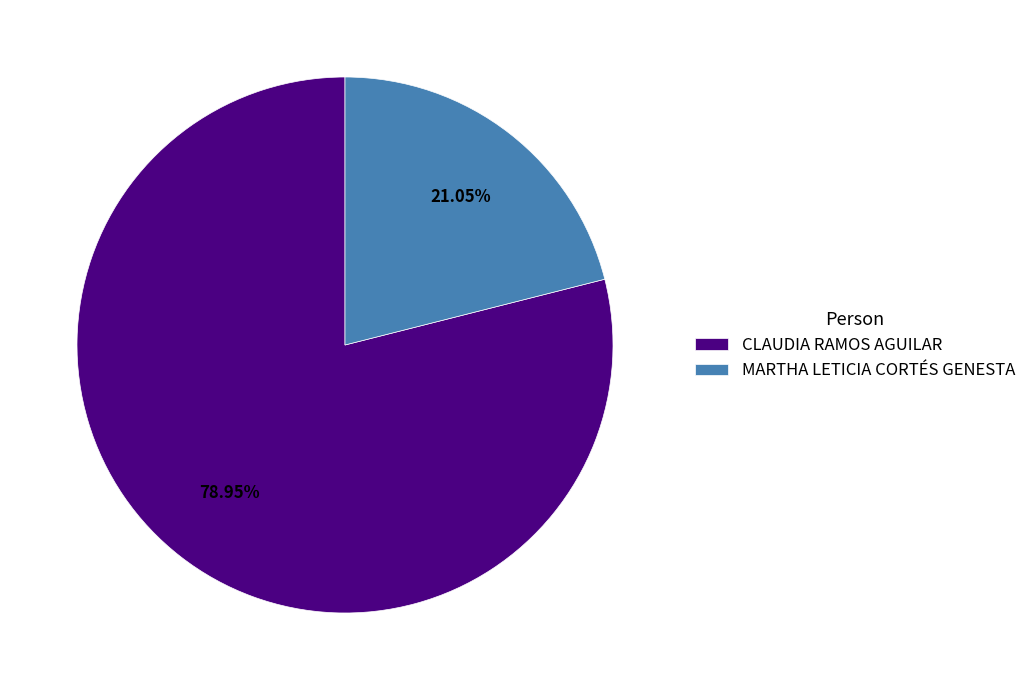

Rank the categories by value from lowest to highest.

MARTHA LETICIA CORTÉS GENESTA, CLAUDIA RAMOS AGUILAR